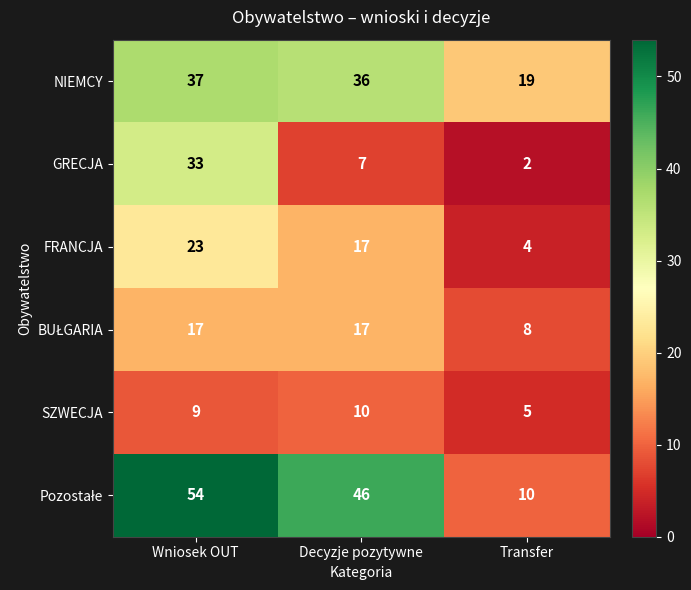

What is the sum of the FRANCJA values at Wniosek OUT and Transfer?

27